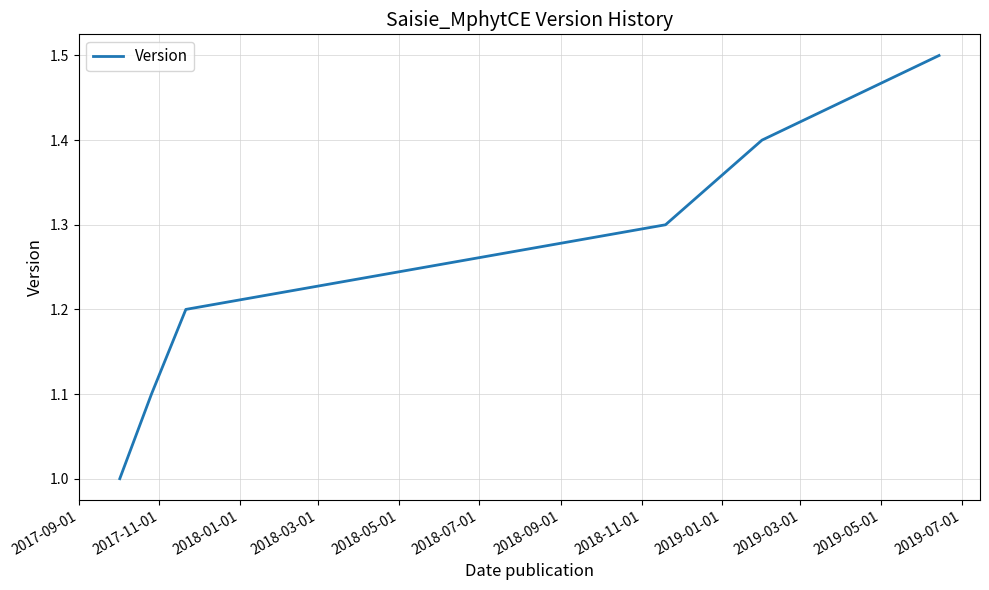

How many values exceed 1?

5